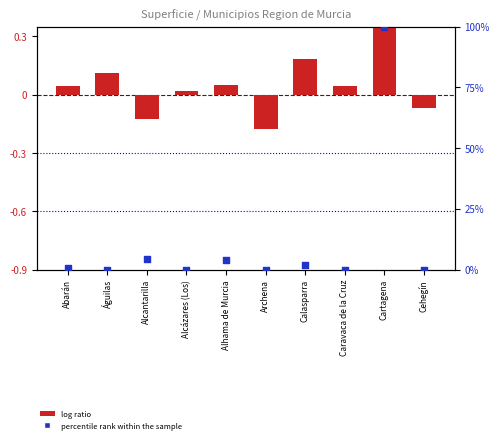

Which series contains the highest Y value?

percentile rank within the sample